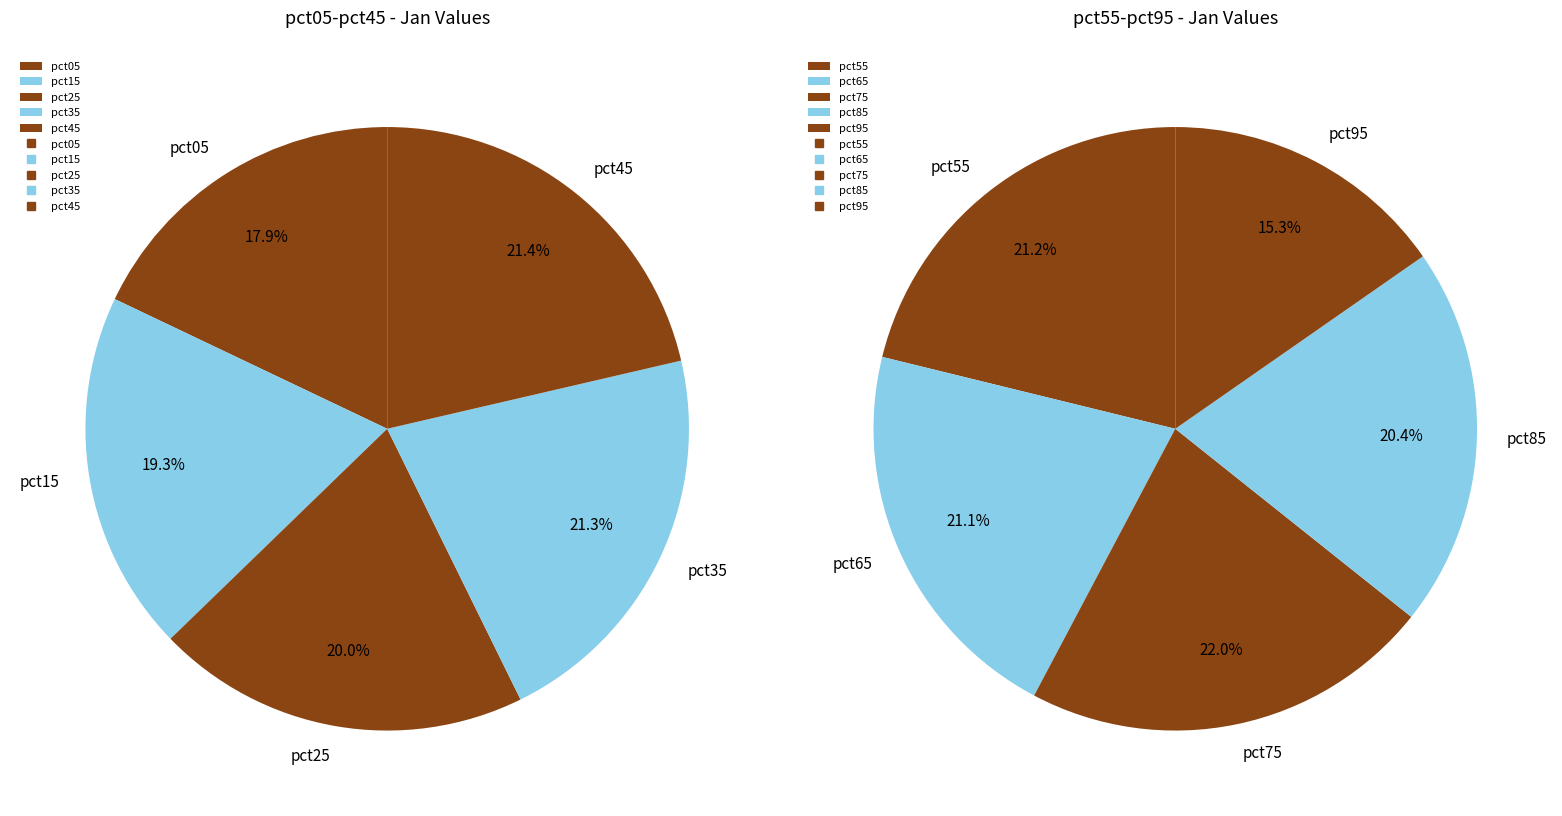

Does pct15 represent more than half of the total?

No